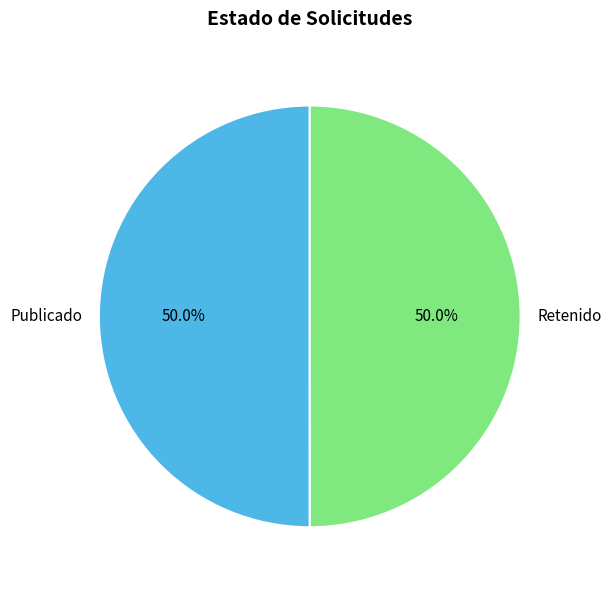

Approximately how many times larger is the value at Retenido compared to Publicado?

1.0